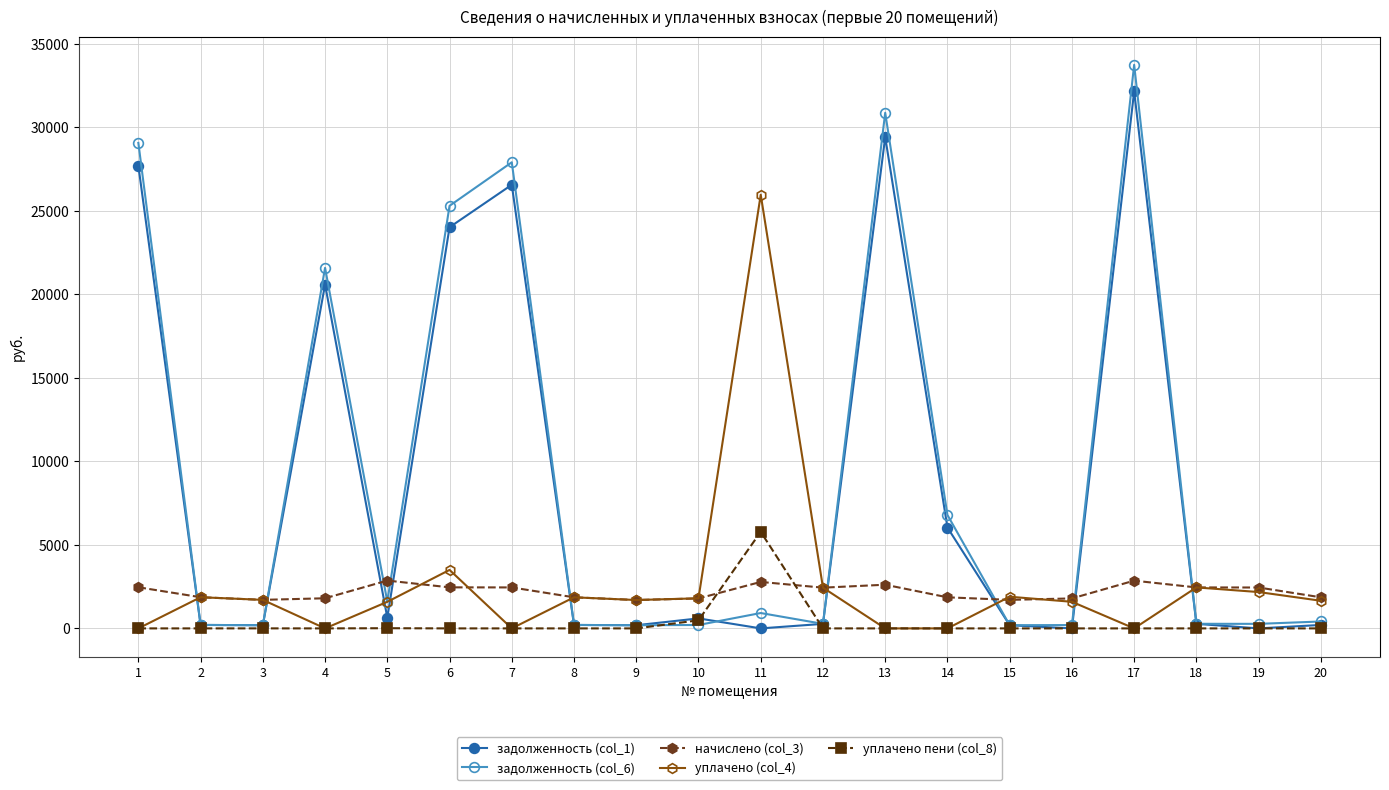

The value of уплачено пени (col_8) at 1 is 0.0. True or false?

True